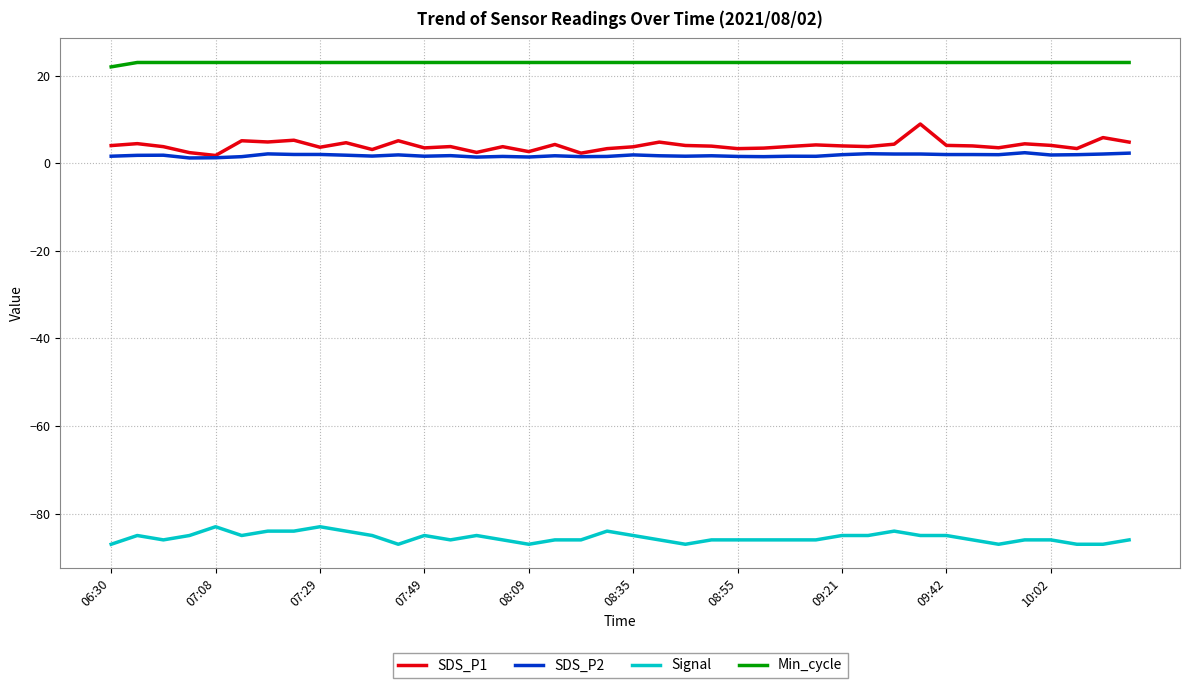

What is the maximum value for Min_cycle?

23.0